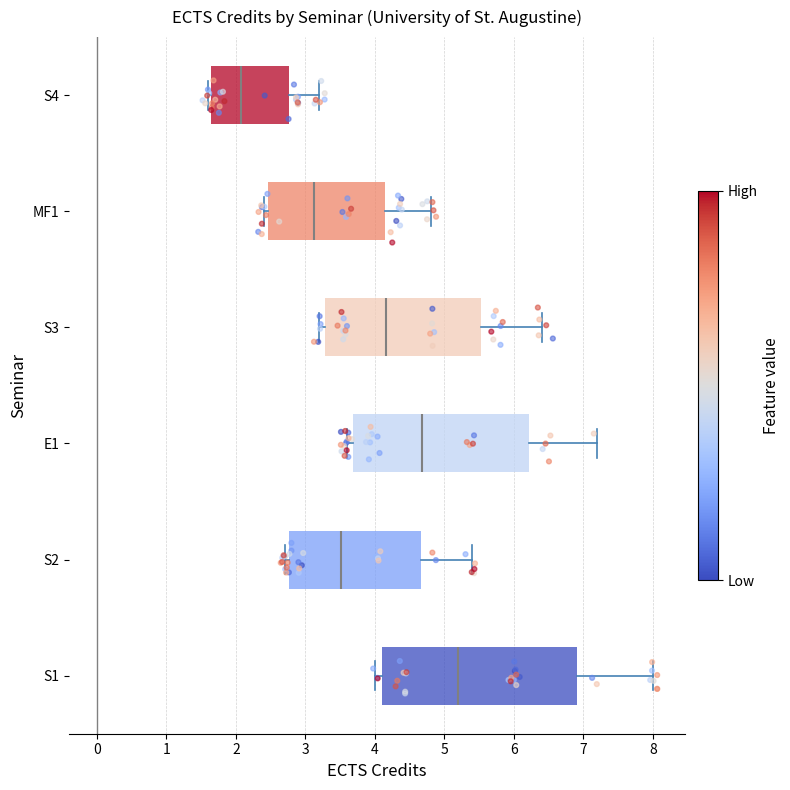

Comparing the boxes themselves (not the whiskers), which one is the widest?

S1